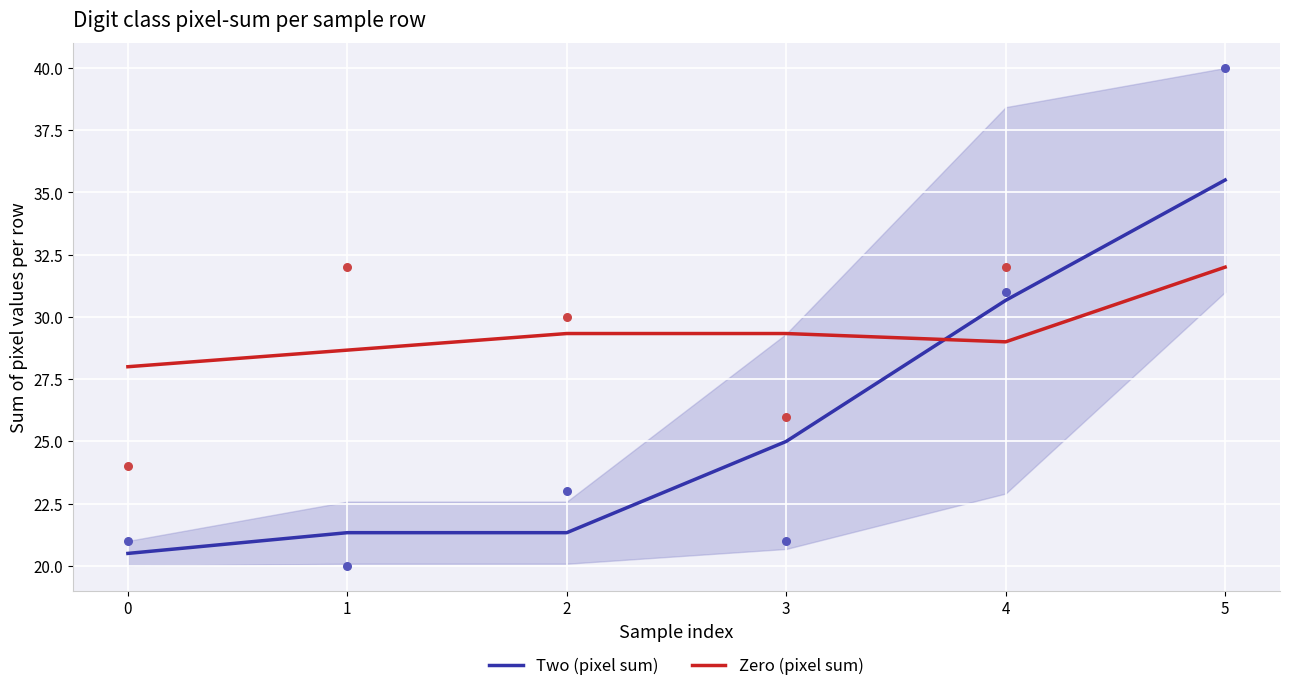

Is the value of Zero (pixel sum) at 0 greater than the value of Two (pixel sum) at 1?

Yes